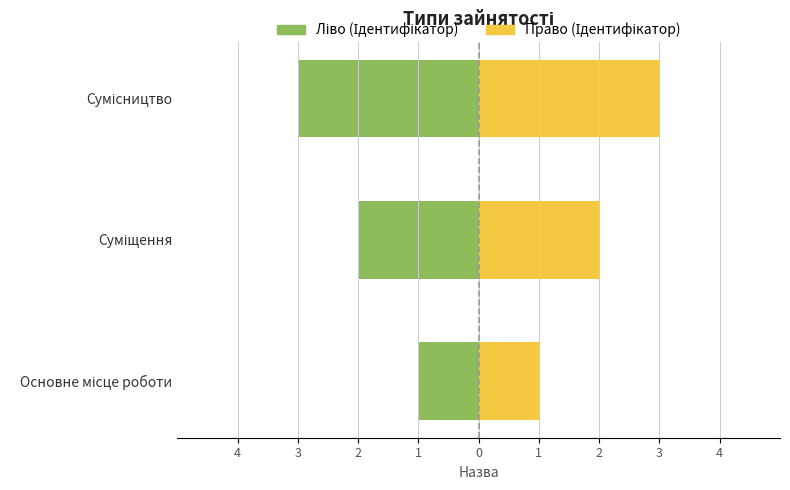

The value of Ідентифікатор at Суміщення is 2. True or false?

True